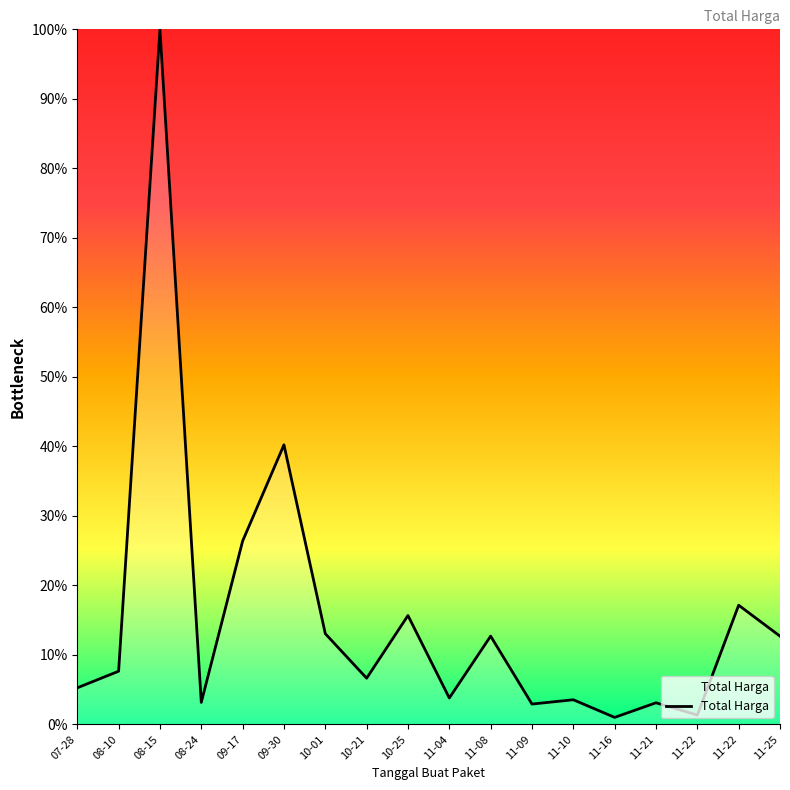

What is the label of the 14th point from the left?

11-16